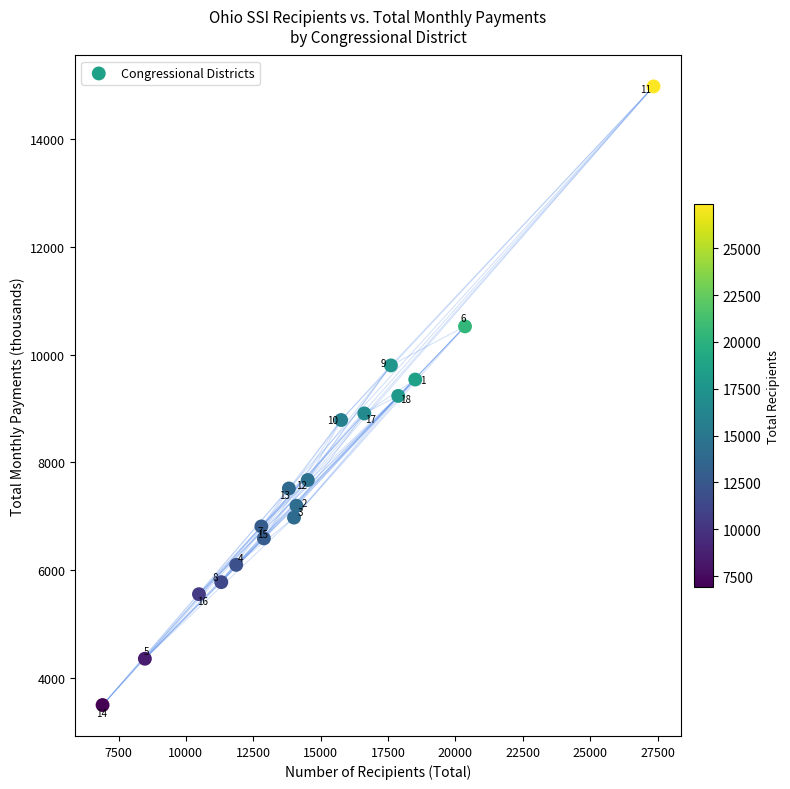

What Y value in the scatter plot is closest to 9236?

9233